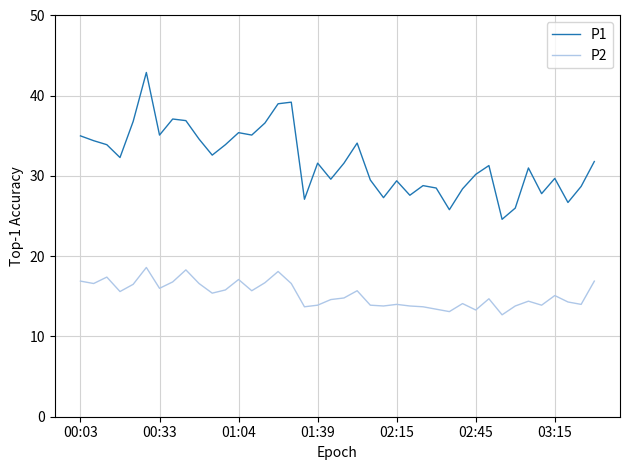

What is the difference between the maximum and minimum values in the P1 series?

18.3